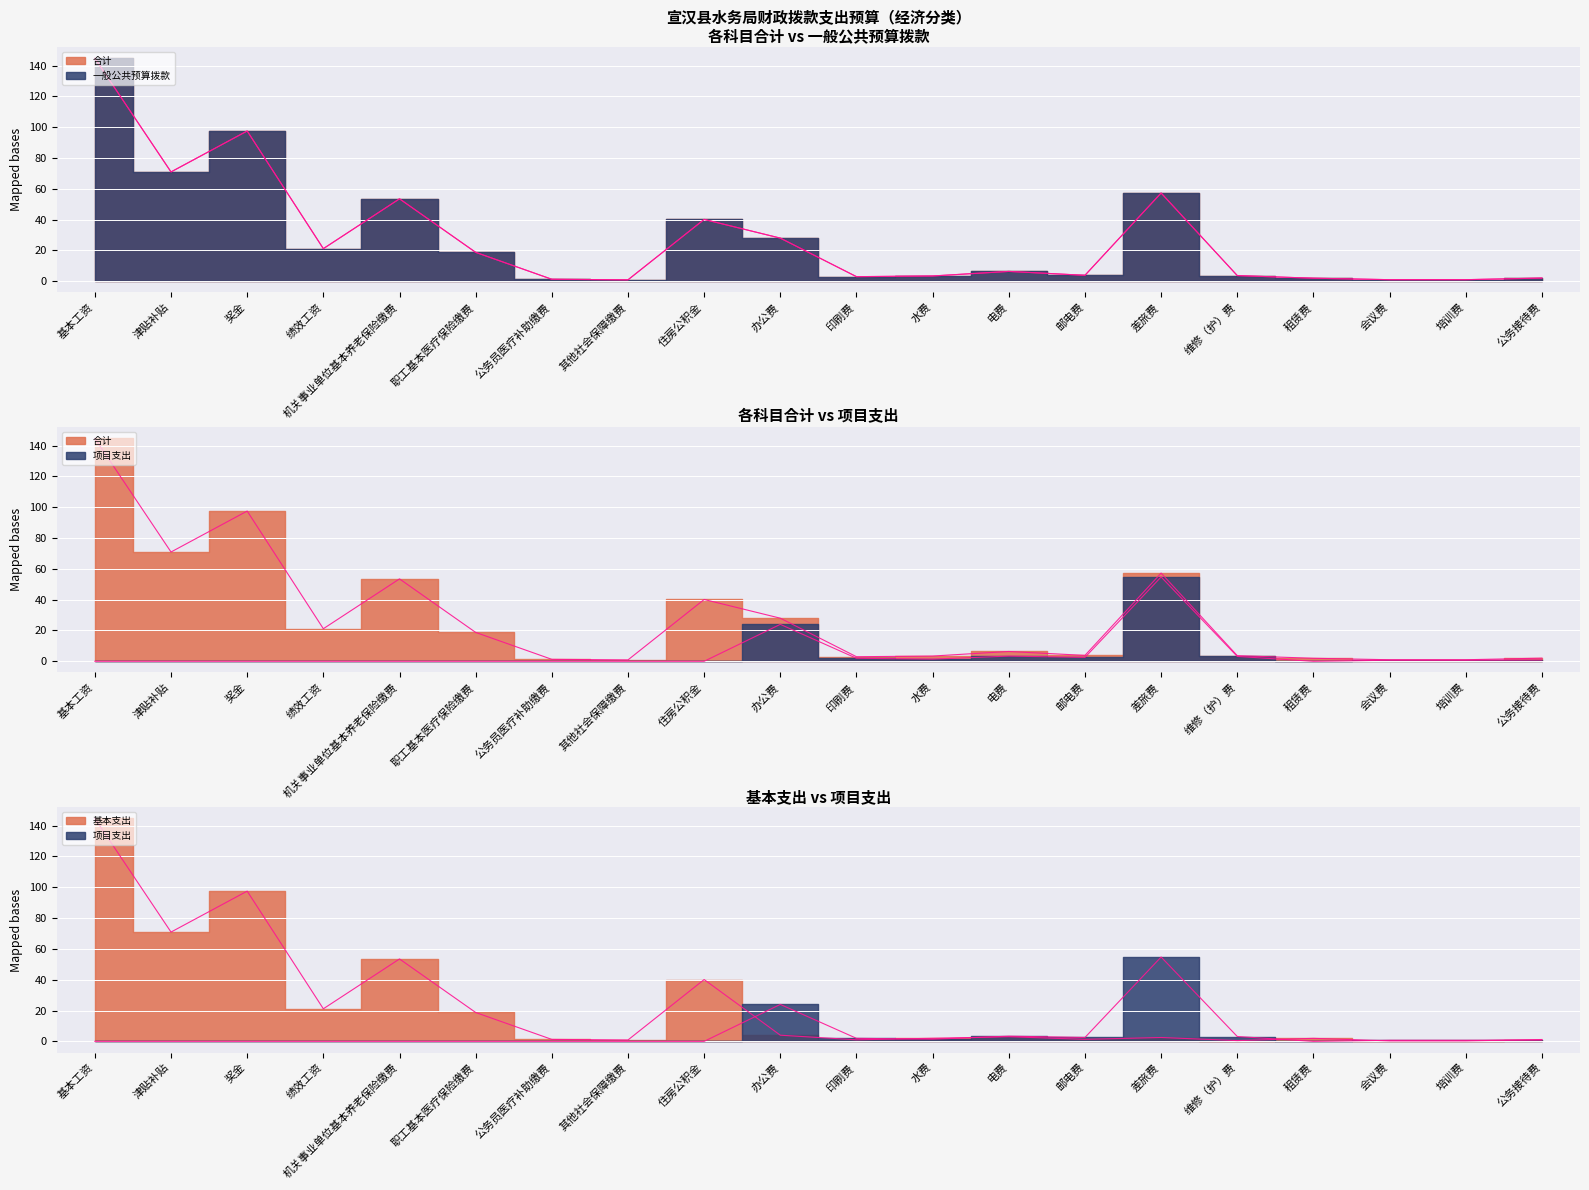

Reading left to right, transcribe all the data shown in this chart.

合计: 144.7	70.9	97.5	21.1	53.5	18.7	1.3	0.9	40.1	28.0	3.0	3.4	6.4	3.8	57.2	3.6	1.9	1.0	1.0	2.0
一般公共预算拨款: 144.7	70.9	97.5	21.1	53.5	18.7	1.3	0.9	40.1	28.0	3.0	3.4	6.4	3.8	57.2	3.6	1.9	1.0	1.0	2.0
基本支出: 144.7	70.9	97.5	21.1	53.5	18.7	1.3	0.9	40.1	4.0	1.0	2.0	3.0	1.3	2.5	0.5	1.9	0.3	0.3	1.2
项目支出: 0.0	0.0	0.0	0.0	0.0	0.0	0.0	0.0	0.0	24.0	2.0	1.4	3.4	2.5	54.7	3.1	0.0	0.7	0.7	0.8